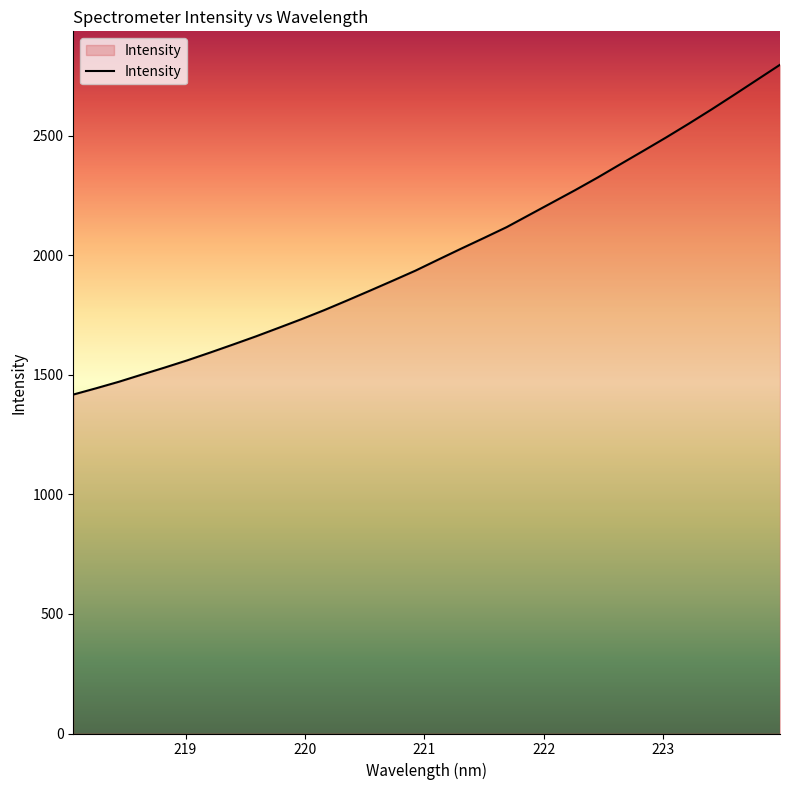

What is the maximum value shown in the chart?

2795.8